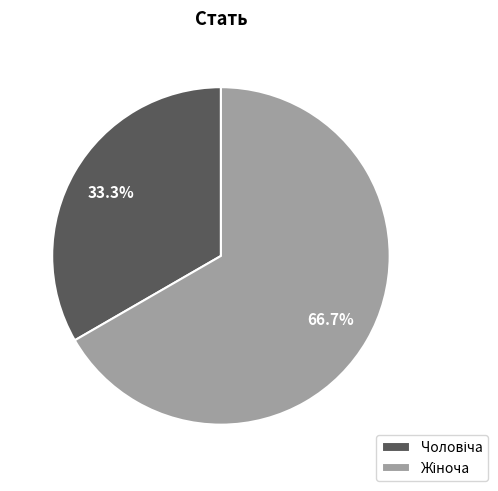

How many slices are in this pie chart?

2